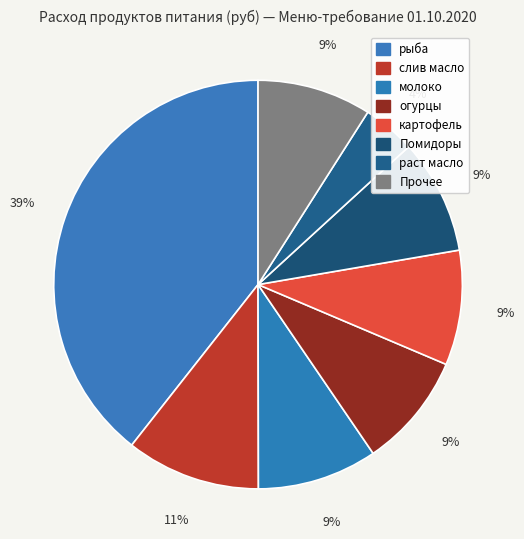

How many segments does this pie chart have?

8